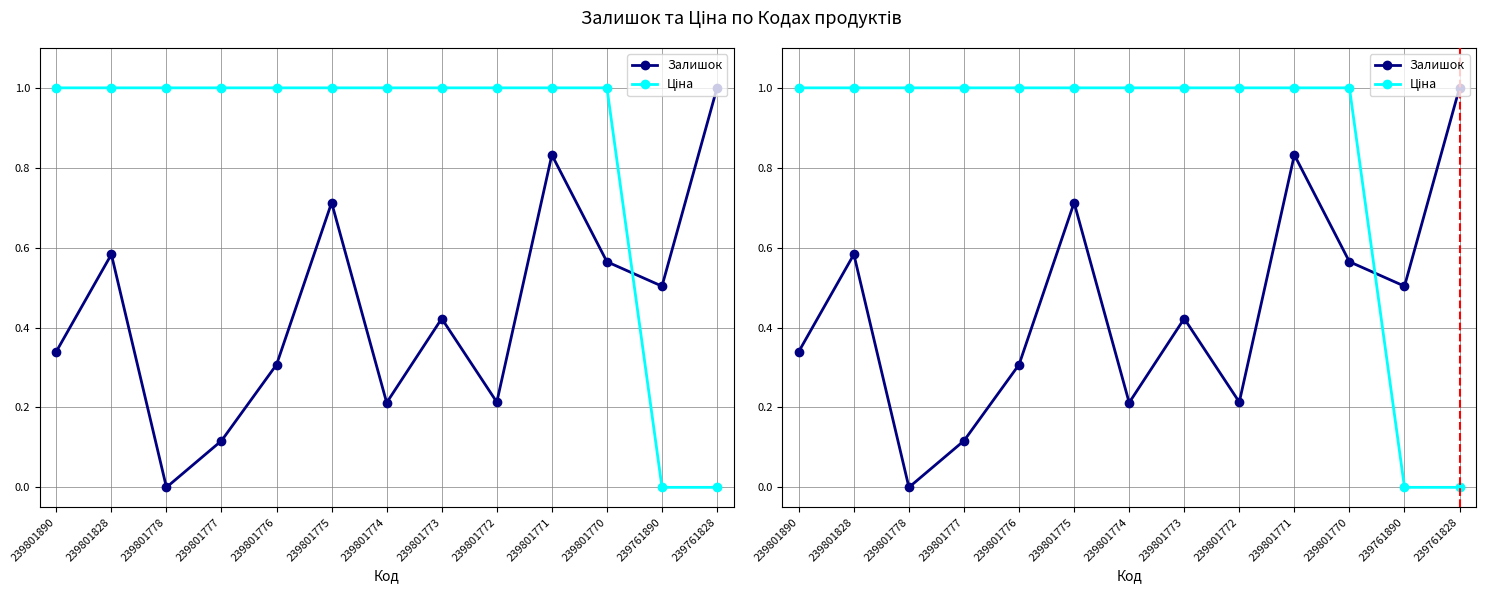

Does the chart display data point markers on the line(s)?

Yes